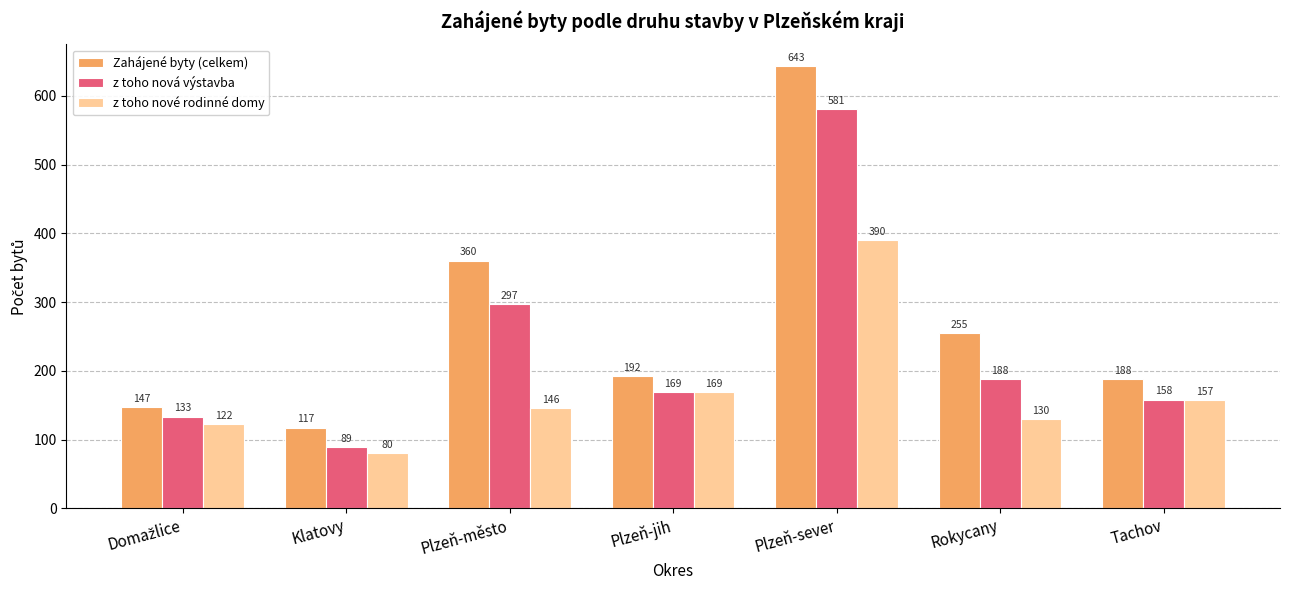

The z toho nová výstavba series shows 158 at Tachov. True or false?

True